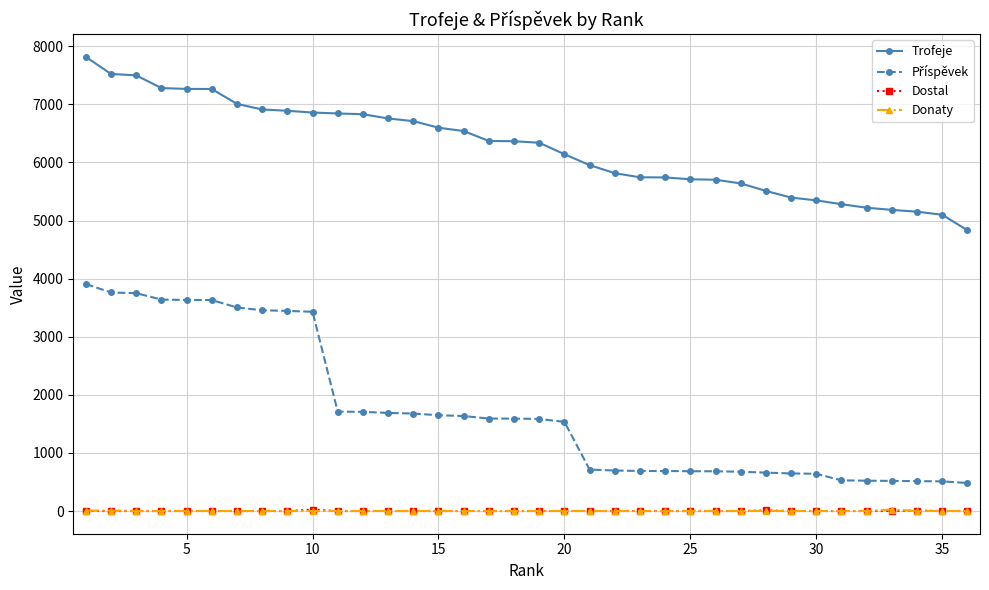

Which series has the largest total across all categories?

Trofeje